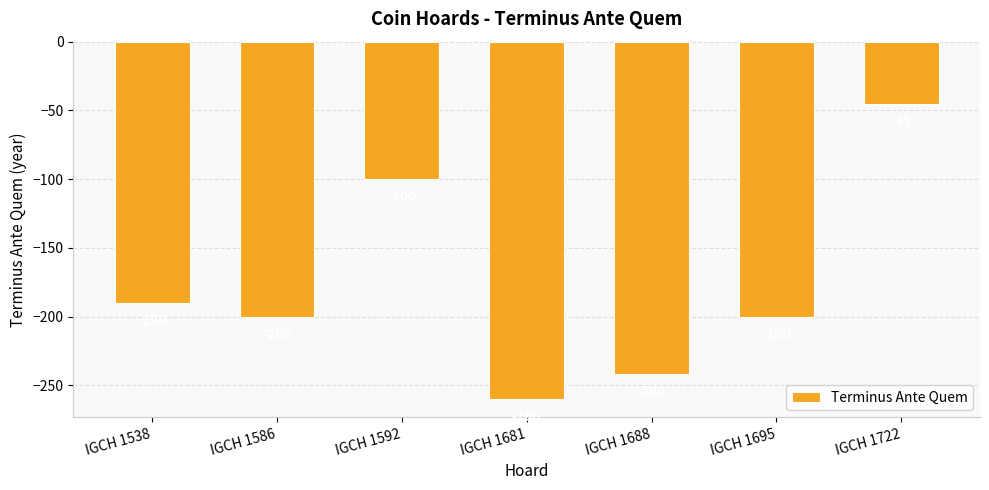

The chart shows a value of -130 at IGCH 1586. True or false?

False